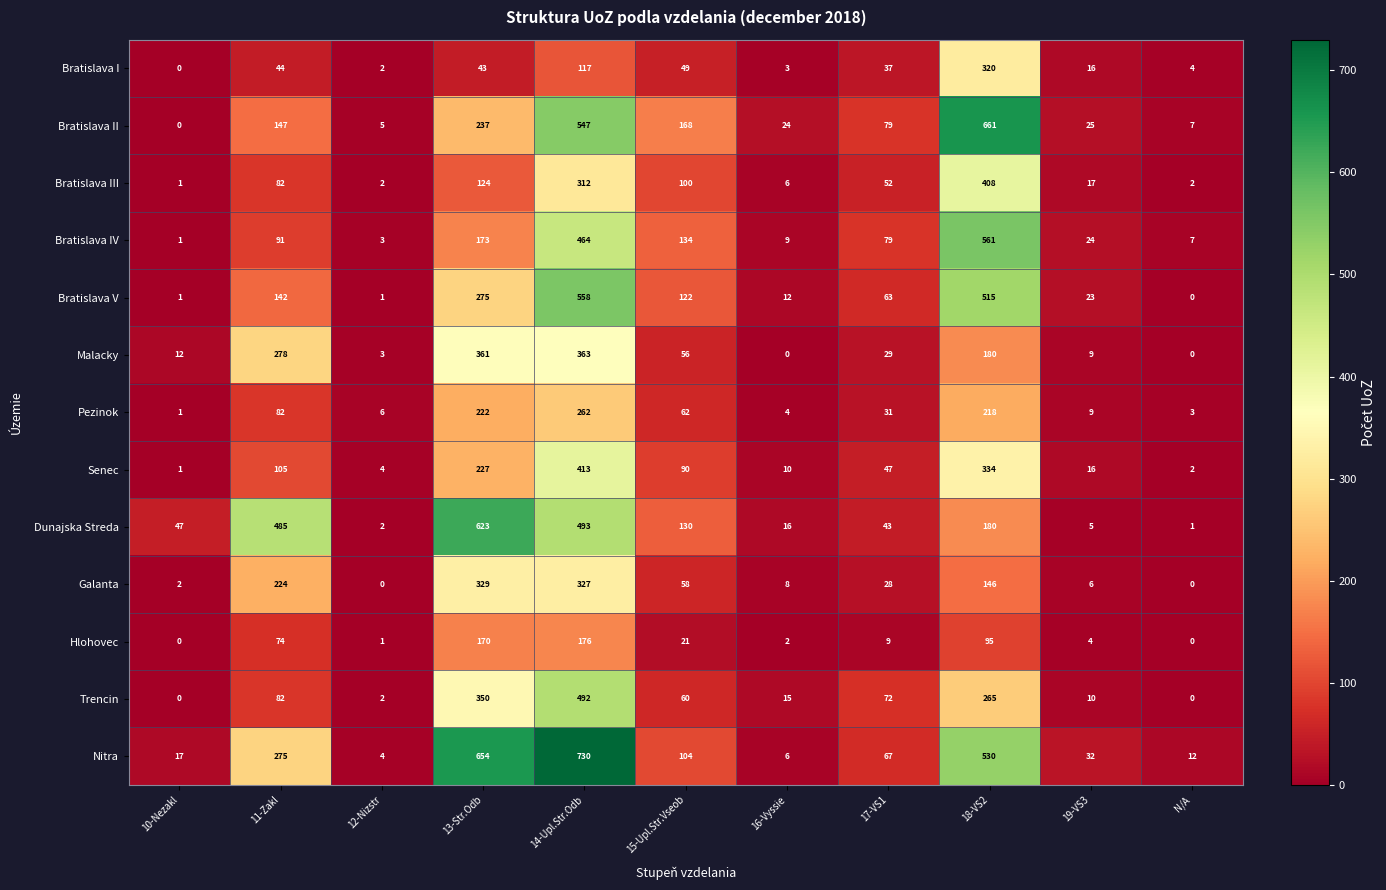

Is the value of Bratislava I at 19-VS3 greater than the value of Trencin at 17-VS1?

No